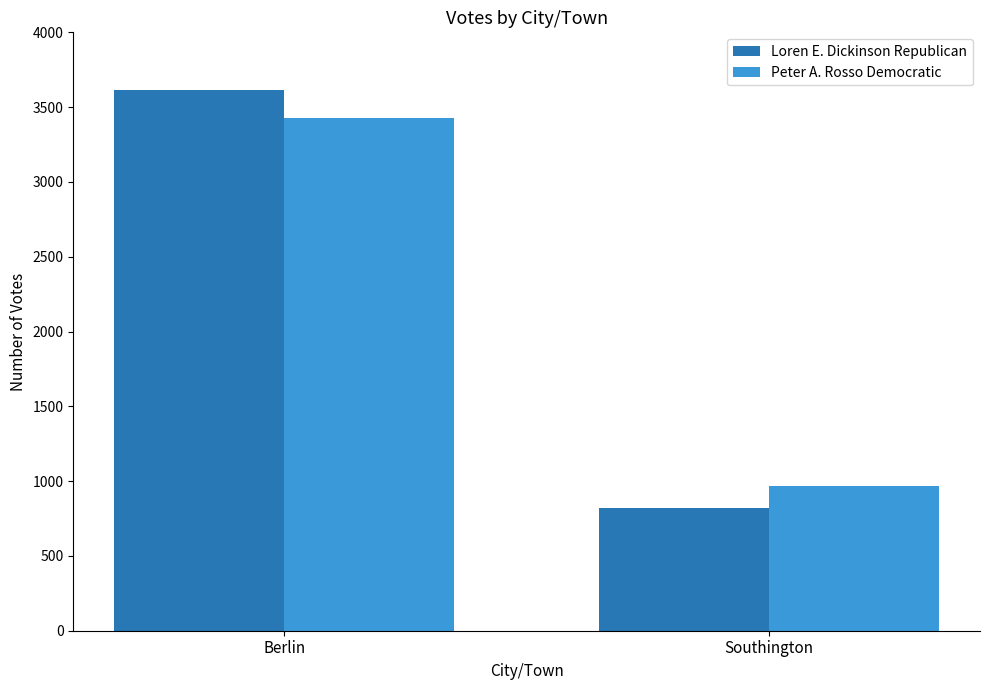

Rank the series by their maximum value, from lowest to highest.

Peter A. Rosso Democratic, Loren E. Dickinson Republican